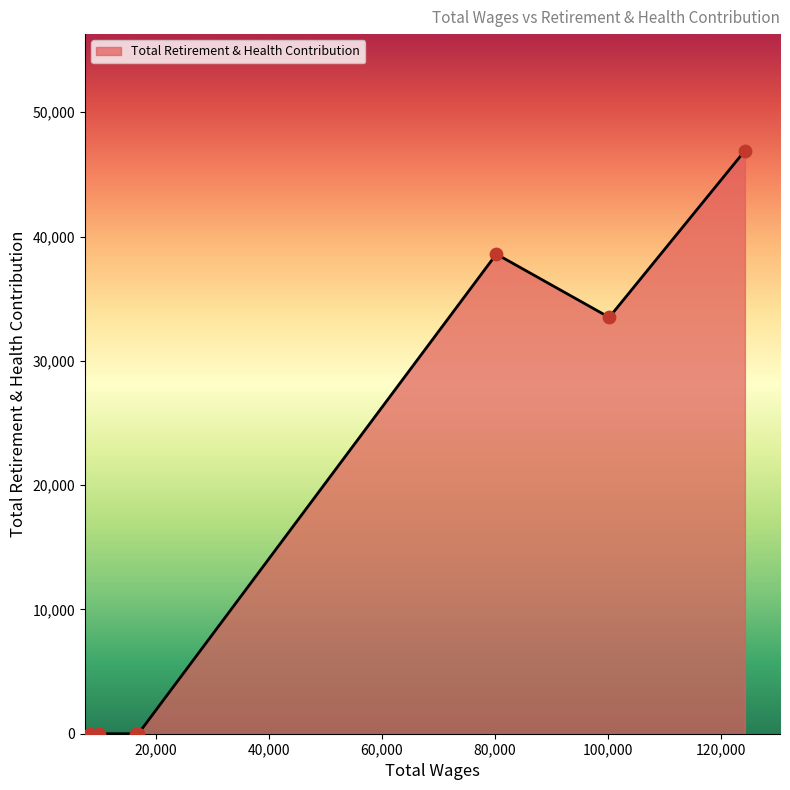

True or false: there are more than 2 points higher than both neighbors.

False